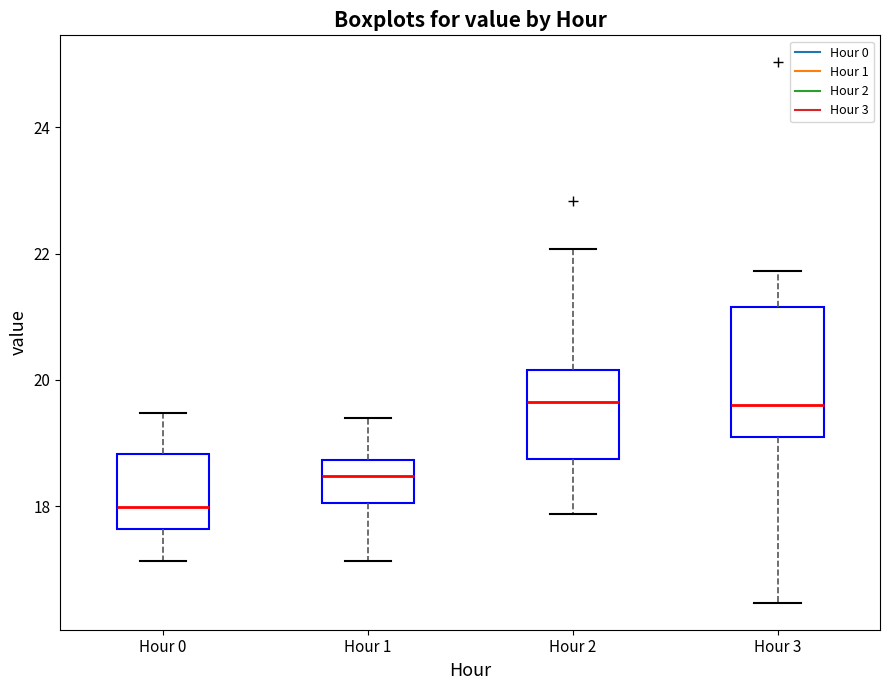

Which box is the tallest, from its lower edge to its upper edge?

Hour 3